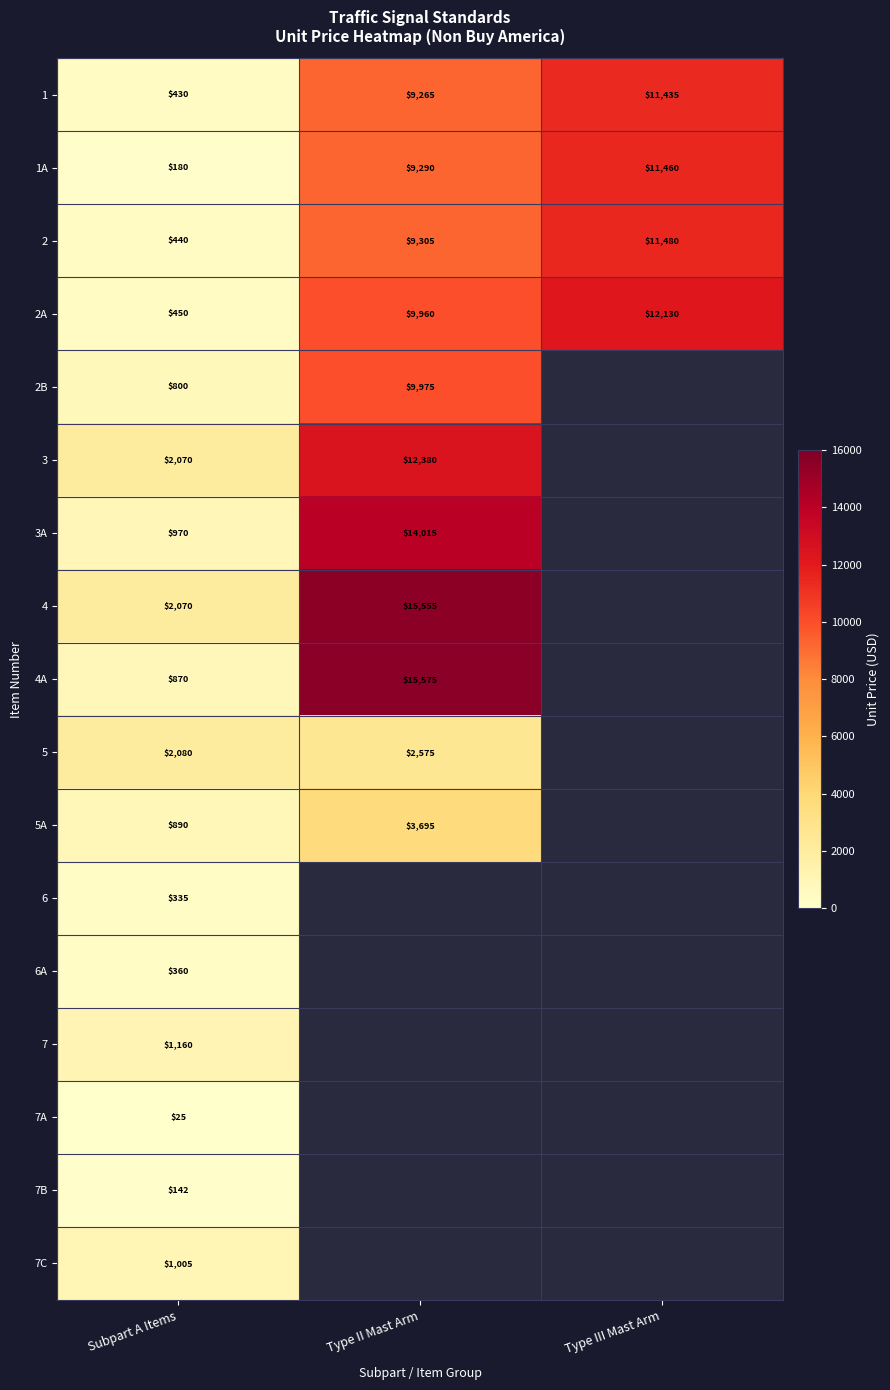

True or false: 5 has a value of 1587 at Type II Mast Arm.

False